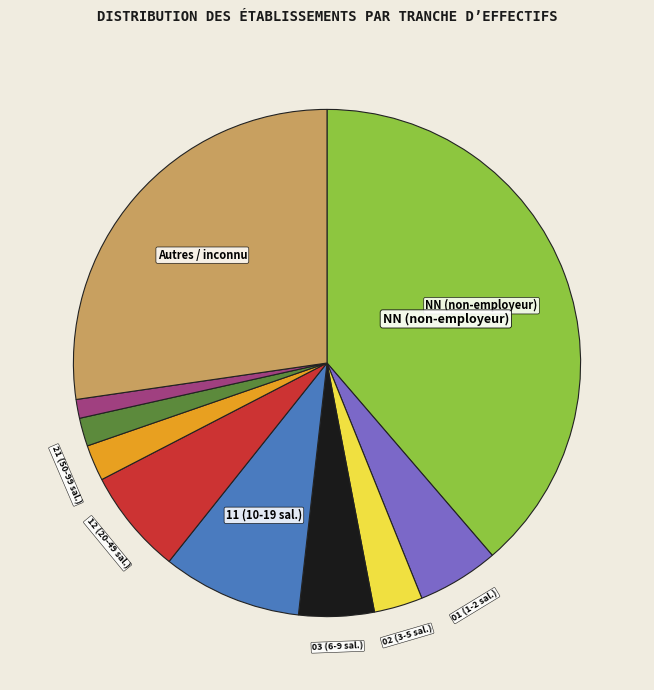

Does any single category account for the majority?

No